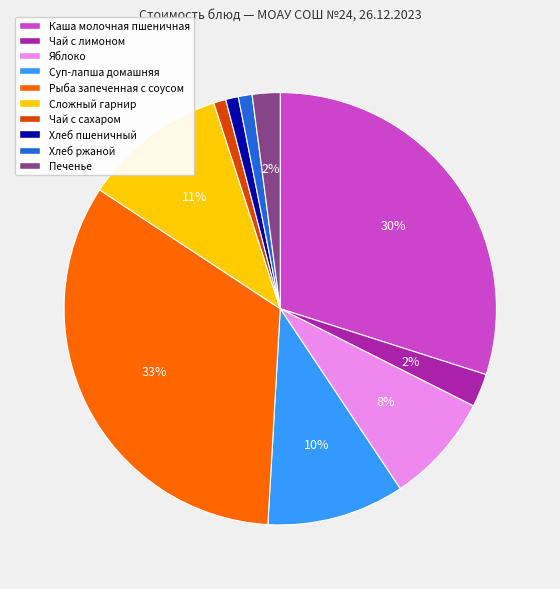

Count the number of slices in the pie.

10